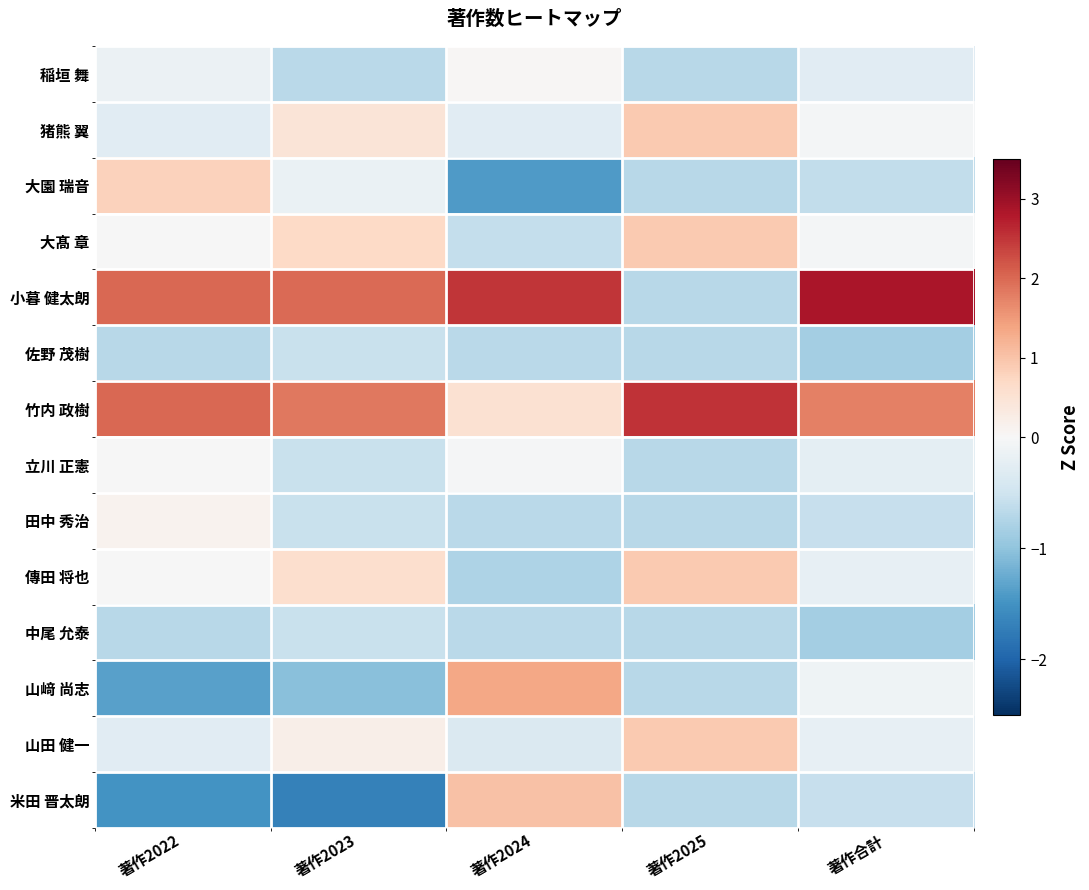

At which category is the sum across all series the highest?

著作2022